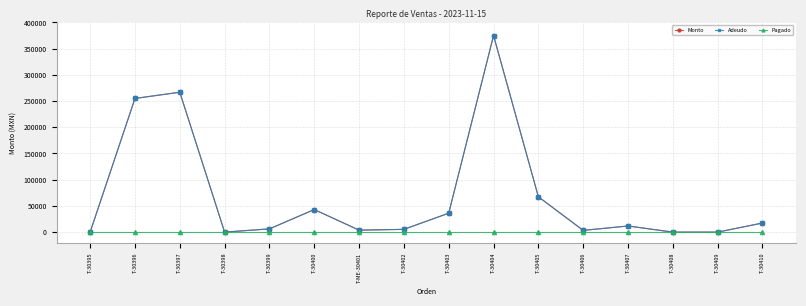

Is this an area chart (filled region under the line)?

No